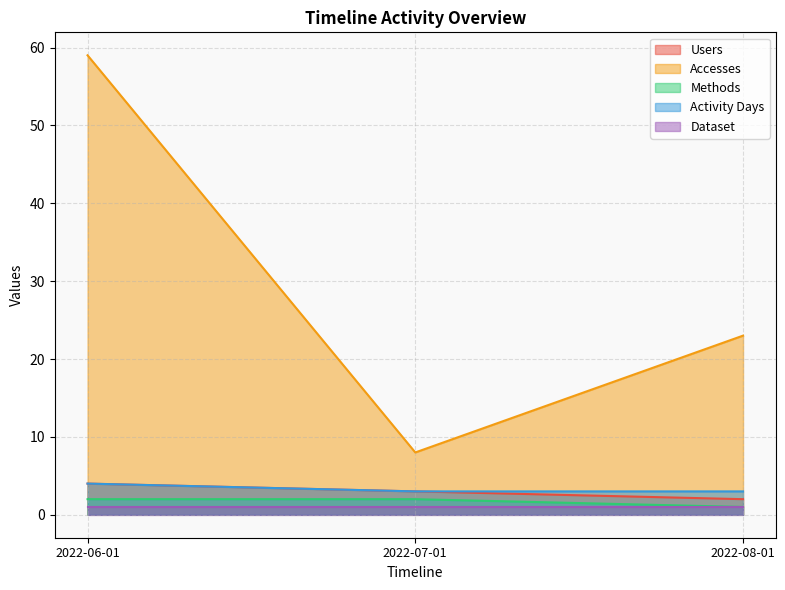

Is the value of Activity Days at 2022-06-01 greater than the value of Methods at 2022-06-01?

Yes